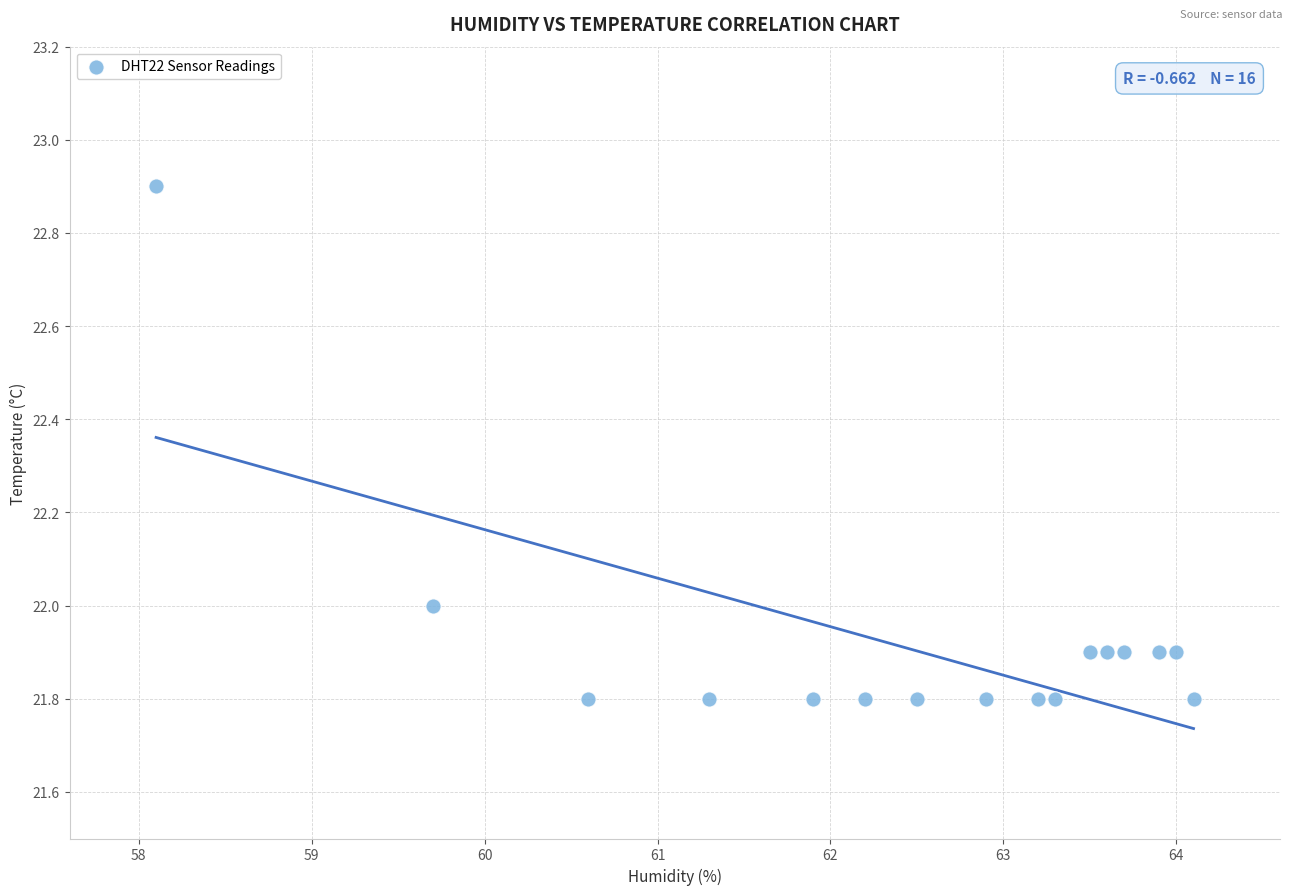

What is the range of X values (max minus min)?

6.0